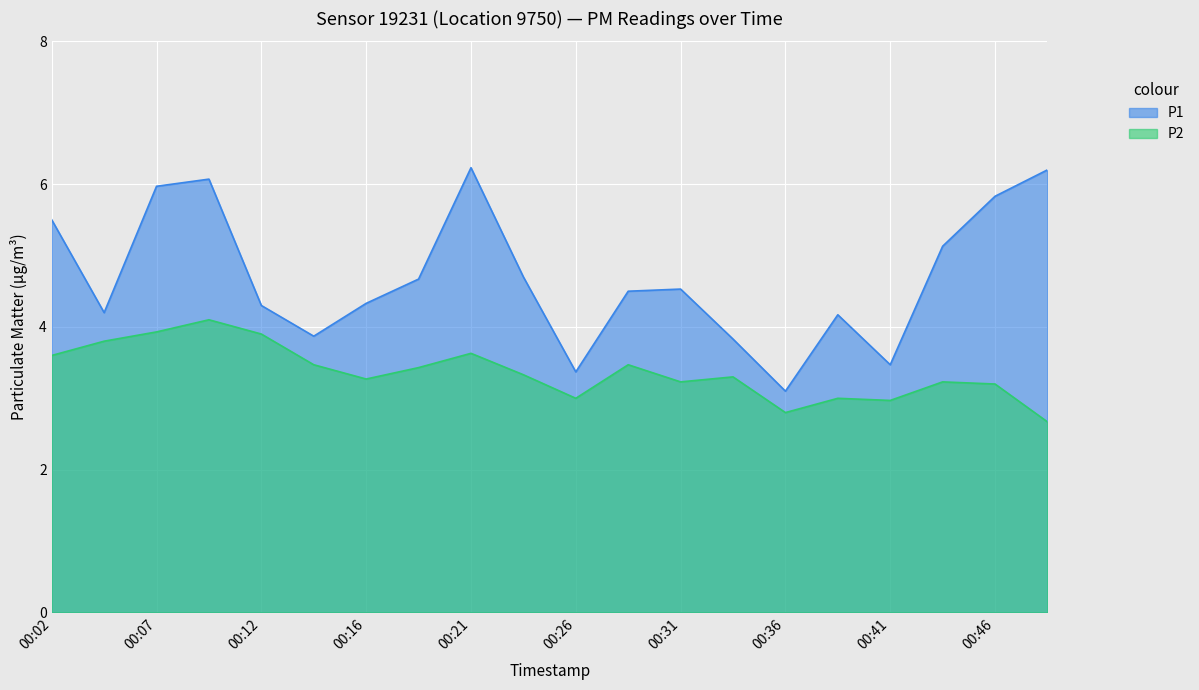

What is the difference between the maximum and minimum values in the P2 series?

1.4